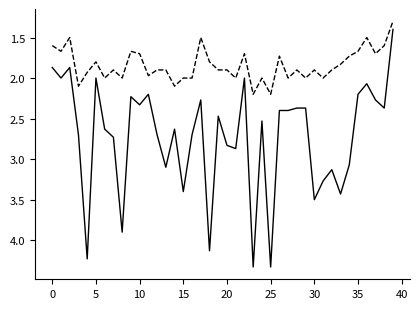

Does the chart have visible grid lines?

No